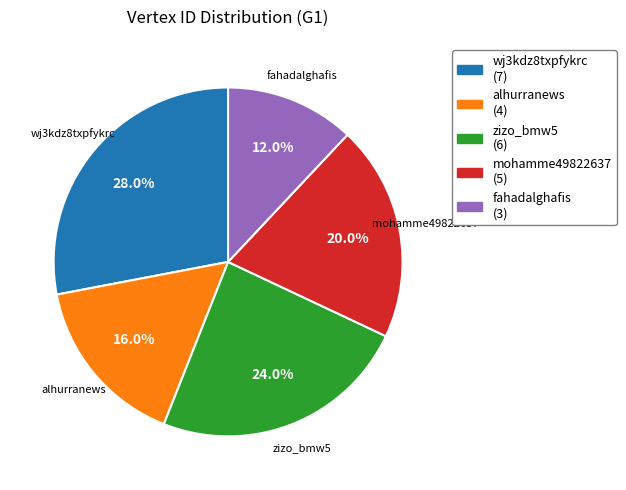

To the nearest percent, what is the combined percentage of fahadalghafis and alhurranews?

28%